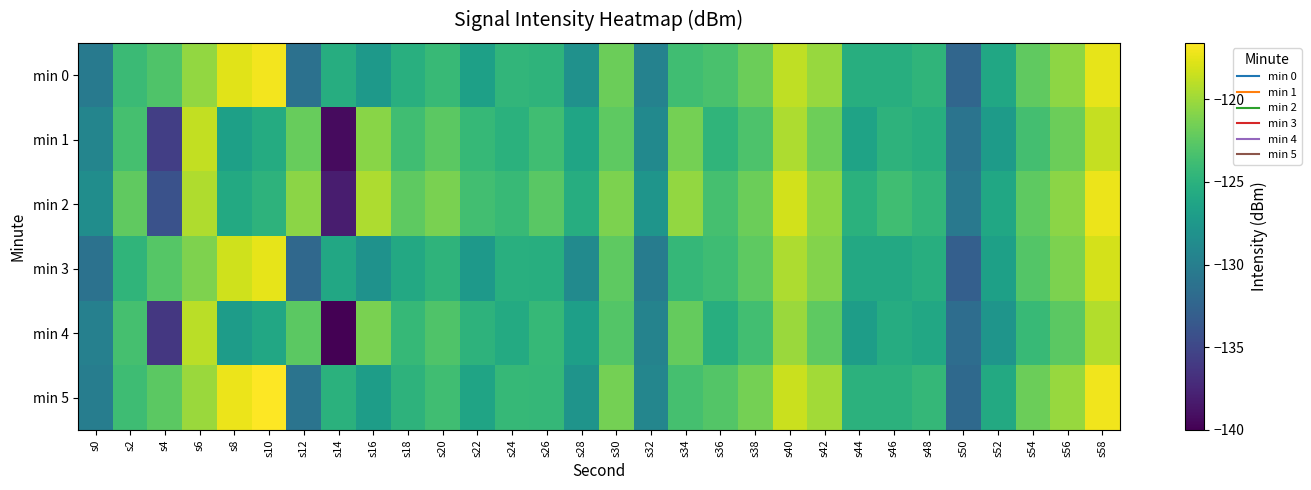

Reading right to left, what are all the values shown in this chart?

min 0: s58=-117.5	s56=-120.6	s54=-122.3	s52=-126.1	s50=-132.2	s48=-124.7	s46=-125.4	s44=-125.3	s42=-120.2	s40=-118.9	s38=-121.8	s36=-123.3	s34=-123.8	s32=-129.6	s30=-121.8	s28=-128.2	s26=-124.7	s24=-124.6	s22=-126.7	s20=-124.2	s18=-125.2	s16=-127.4	s14=-125.4	s12=-131.3	s10=-117.0	s8=-117.7	s6=-120.4	s4=-123.0	s2=-124.0	s0=-130.4
min 1: s58=-118.7	s56=-121.9	s54=-123.6	s52=-127.2	s50=-131.0	s48=-125.3	s46=-124.9	s44=-126.4	s42=-121.8	s40=-119.5	s38=-123.1	s36=-124.7	s34=-121.5	s32=-128.9	s30=-122.4	s28=-126.2	s26=-123.8	s24=-125.1	s22=-124.3	s20=-122.5	s18=-123.8	s16=-120.8	s14=-139.3	s12=-122.0	s10=-125.6	s8=-126.7	s6=-118.7	s4=-135.6	s2=-123.5	s0=-129.4
min 2: s58=-117.3	s56=-120.7	s54=-122.4	s52=-126.1	s50=-130.5	s48=-124.6	s46=-123.8	s44=-125.1	s42=-120.6	s40=-118.2	s38=-121.9	s36=-123.5	s34=-120.4	s32=-127.8	s30=-121.2	s28=-125.4	s26=-122.6	s24=-124.2	s22=-123.7	s20=-121.3	s18=-122.4	s16=-119.5	s14=-138.1	s12=-120.7	s10=-124.9	s8=-125.8	s6=-119.4	s4=-134.1	s2=-122.3	s0=-128.5
min 3: s58=-118.1	s56=-121.2	s54=-122.9	s52=-126.7	s50=-132.9	s48=-125.3	s46=-125.9	s44=-125.9	s42=-120.9	s40=-119.5	s38=-122.4	s36=-123.9	s34=-124.4	s32=-130.2	s30=-122.4	s28=-128.8	s26=-125.3	s24=-125.2	s22=-127.3	s20=-124.8	s18=-125.9	s16=-128.1	s14=-126.0	s12=-132.1	s10=-117.5	s8=-118.3	s6=-121.1	s4=-122.8	s2=-124.7	s0=-131.2
min 4: s58=-119.3	s56=-122.5	s54=-124.2	s52=-127.8	s50=-131.6	s48=-126.0	s46=-125.5	s44=-127.0	s42=-122.4	s40=-120.1	s38=-123.7	s36=-125.3	s34=-122.1	s32=-129.5	s30=-122.9	s28=-126.8	s26=-124.3	s24=-125.7	s22=-124.9	s20=-123.0	s18=-124.3	s16=-121.3	s14=-140.0	s12=-122.5	s10=-126.0	s8=-127.1	s6=-119.0	s4=-136.2	s2=-123.5	s0=-129.8
min 5: s58=-117.1	s56=-120.2	s54=-121.9	s52=-125.8	s50=-132.0	s48=-124.4	s46=-125.0	s44=-125.0	s42=-119.8	s40=-118.5	s38=-121.5	s36=-122.9	s34=-123.5	s32=-129.3	s30=-121.5	s28=-127.9	s26=-124.4	s24=-124.3	s22=-126.3	s20=-123.8	s18=-124.9	s16=-127.0	s14=-125.1	s12=-131.0	s10=-116.6	s8=-117.3	s6=-120.1	s4=-122.5	s2=-123.9	s0=-130.1